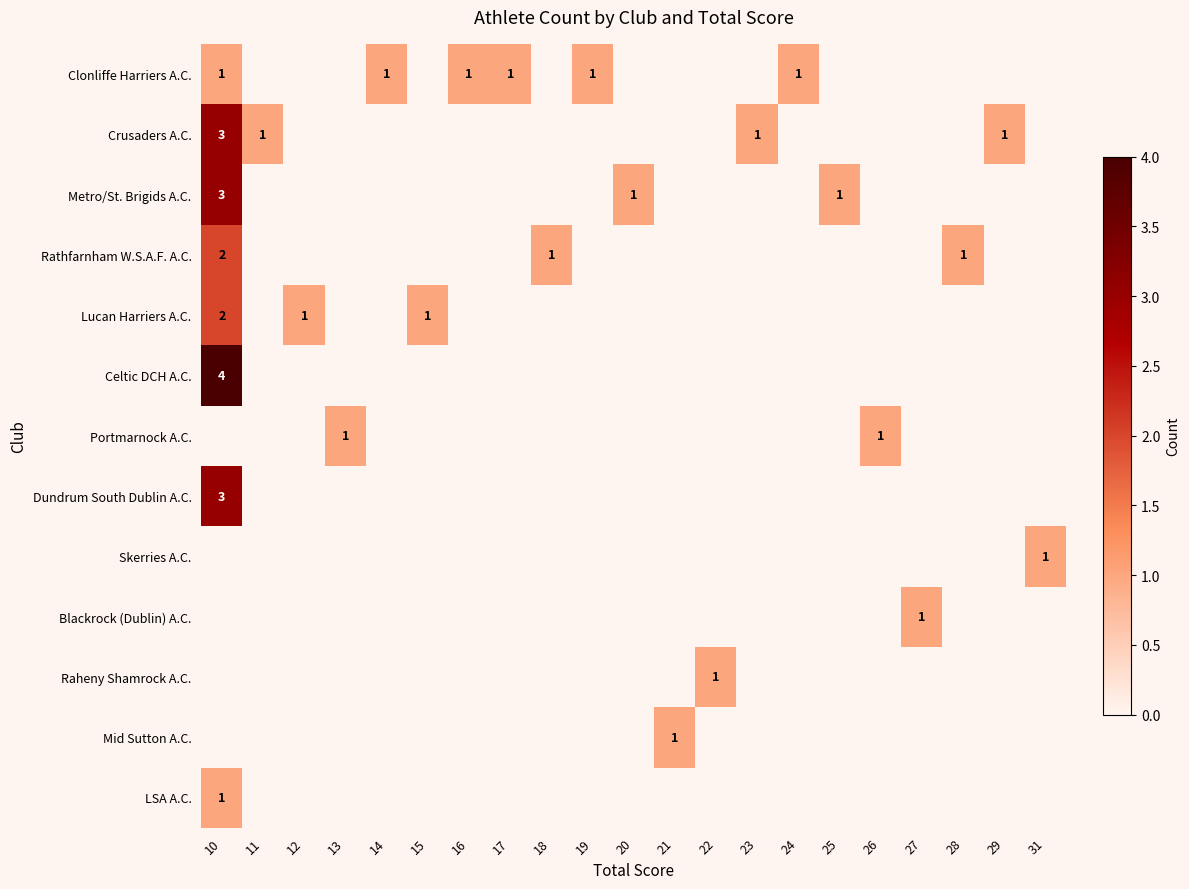

Where is Crusaders A.C. nearest to the value 1?

11